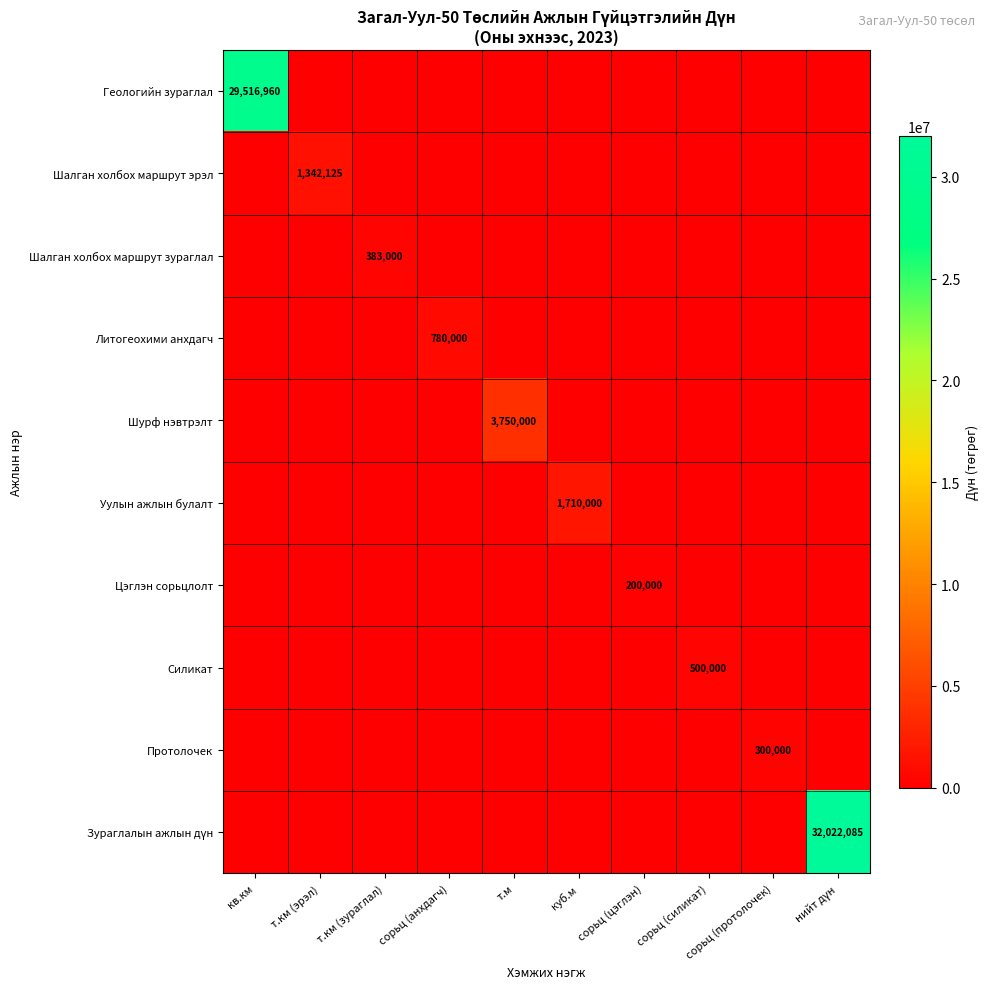

Which series changed the most between т.км (зураглал) and сорьц (силикат)?

Силикат